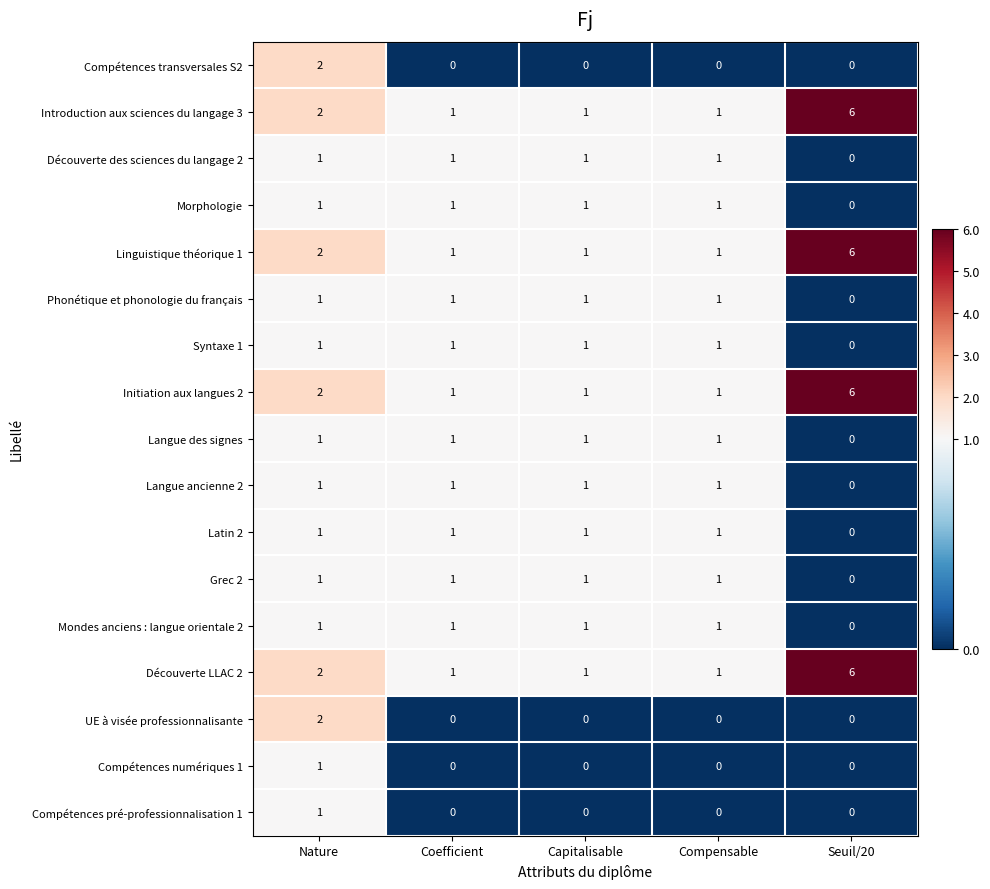

Which category has the highest value in the Découverte LLAC 2 series?

Seuil/20